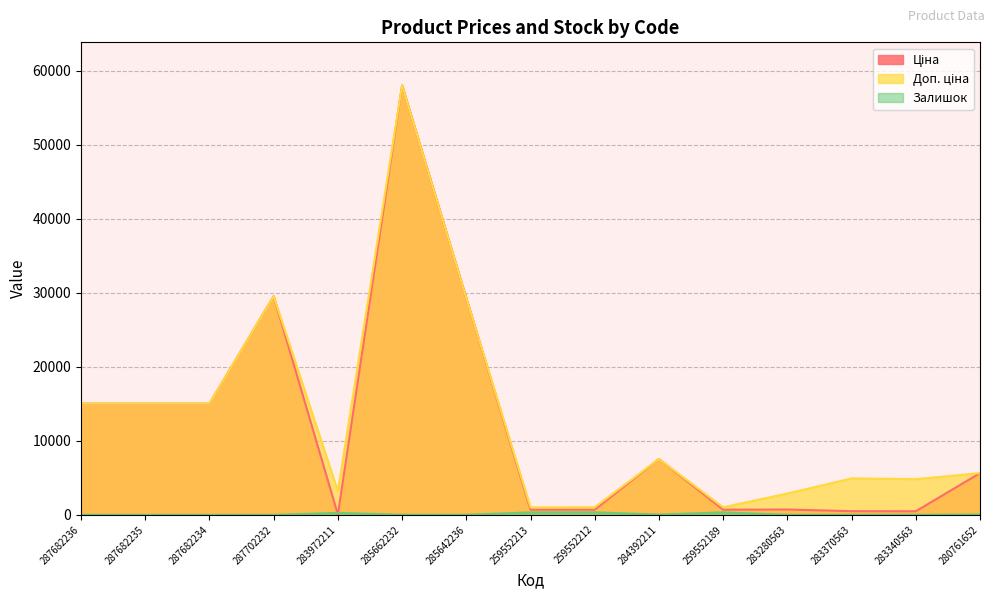

Which category has the lowest value in the Ціна series?

283972211